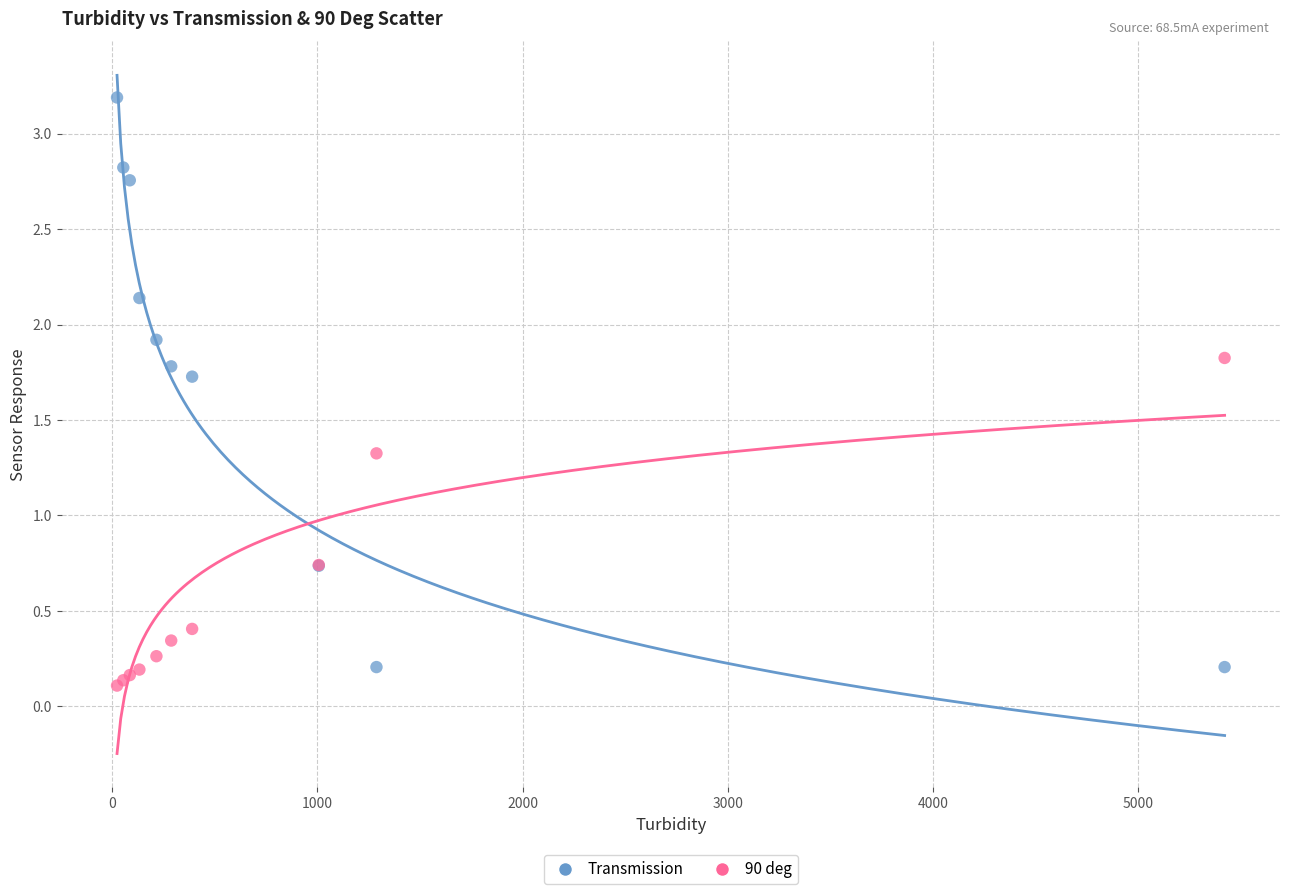

Which series contains the highest Y value?

Transmission